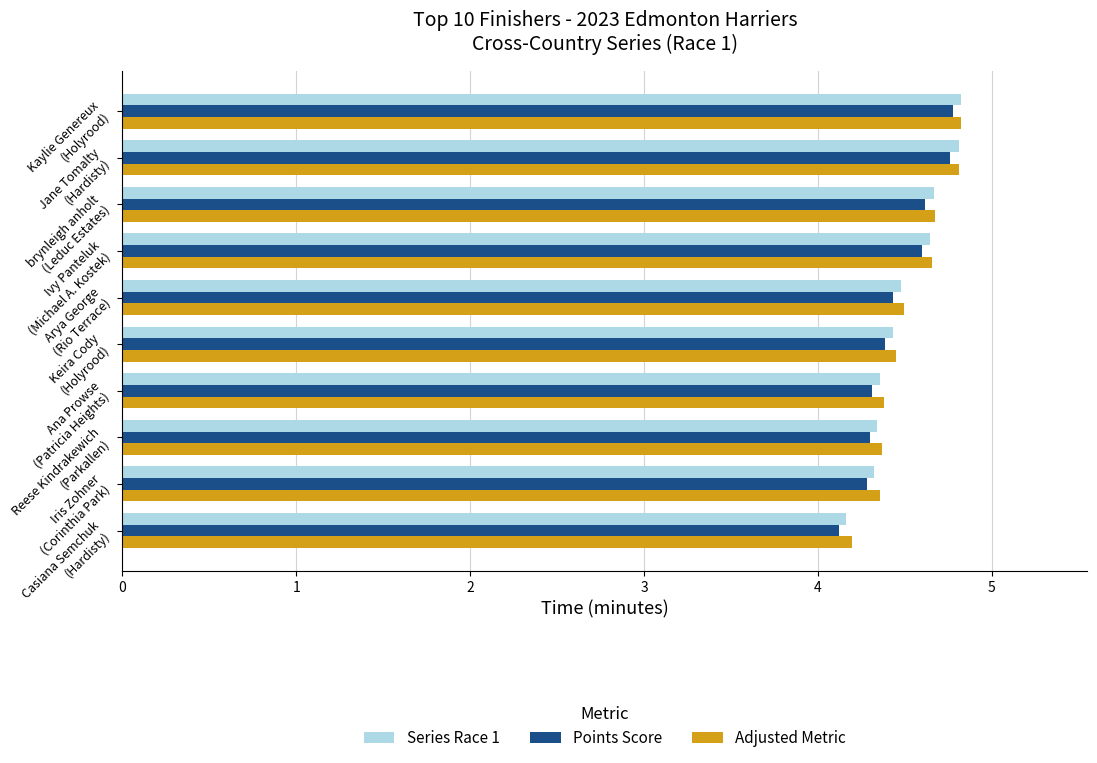

Which series has the largest range (max minus min)?

Series Race 1